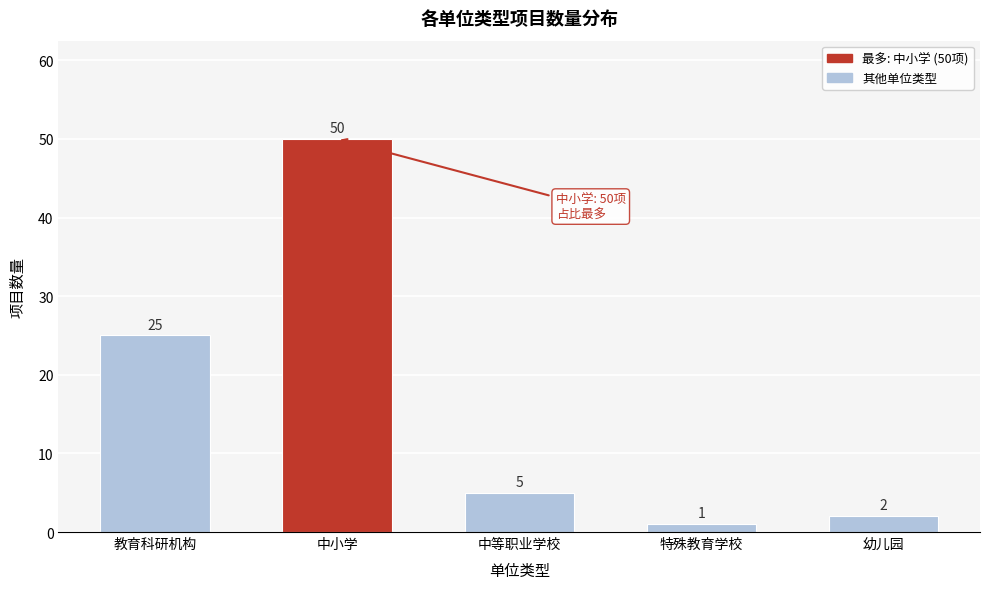

Reading left to right, list all the values displayed in this chart.

教育科研机构=25	中小学=50	中等职业学校=5	特殊教育学校=1	幼儿园=2